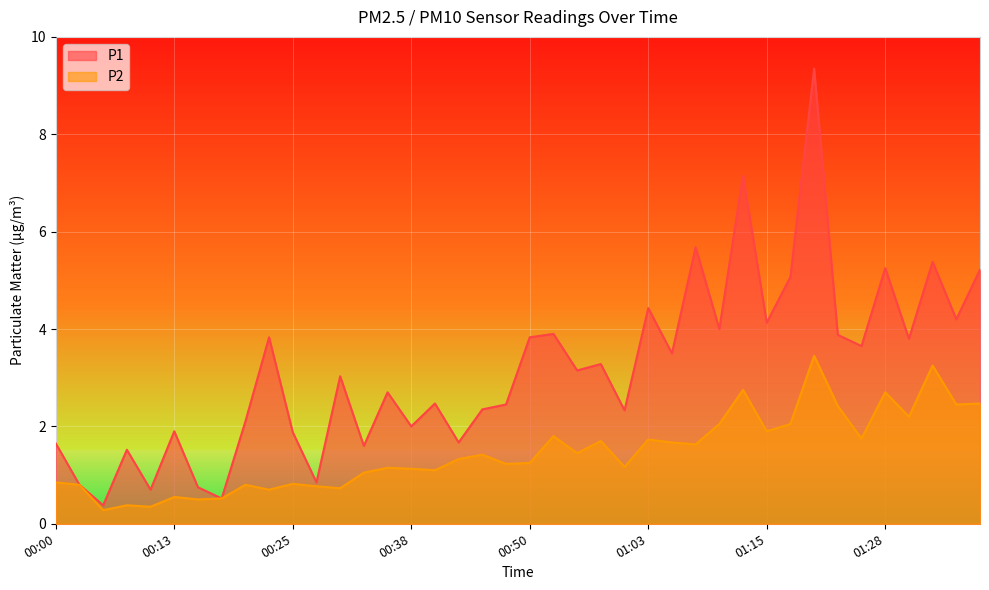

At which label does P2 first exceed 1?

00:33